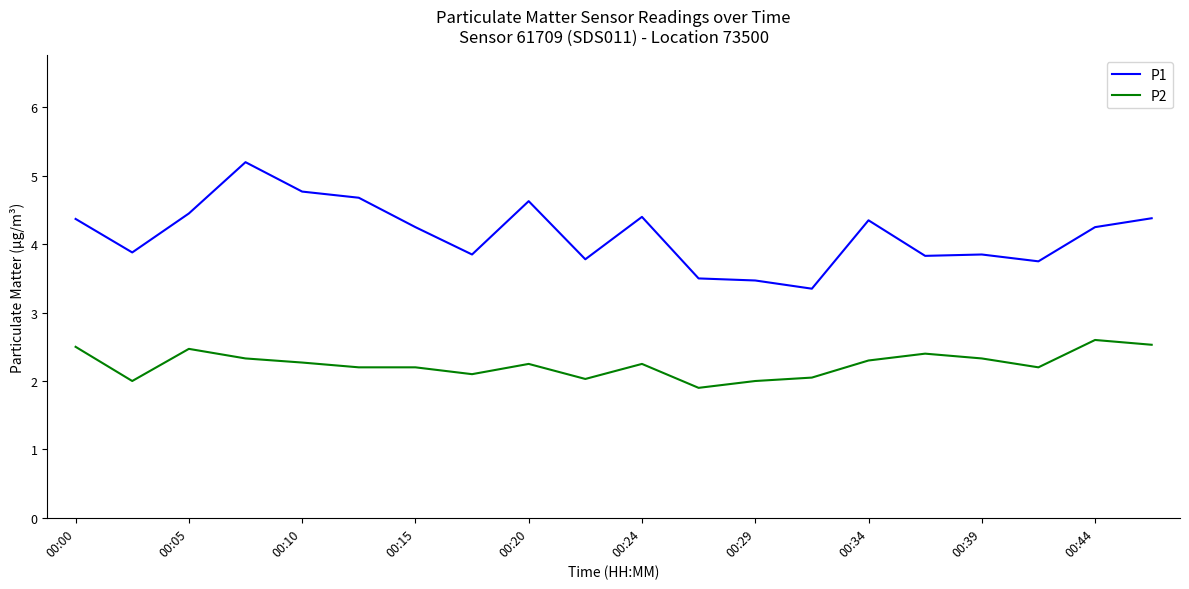

How many lines are shown in the chart?

2